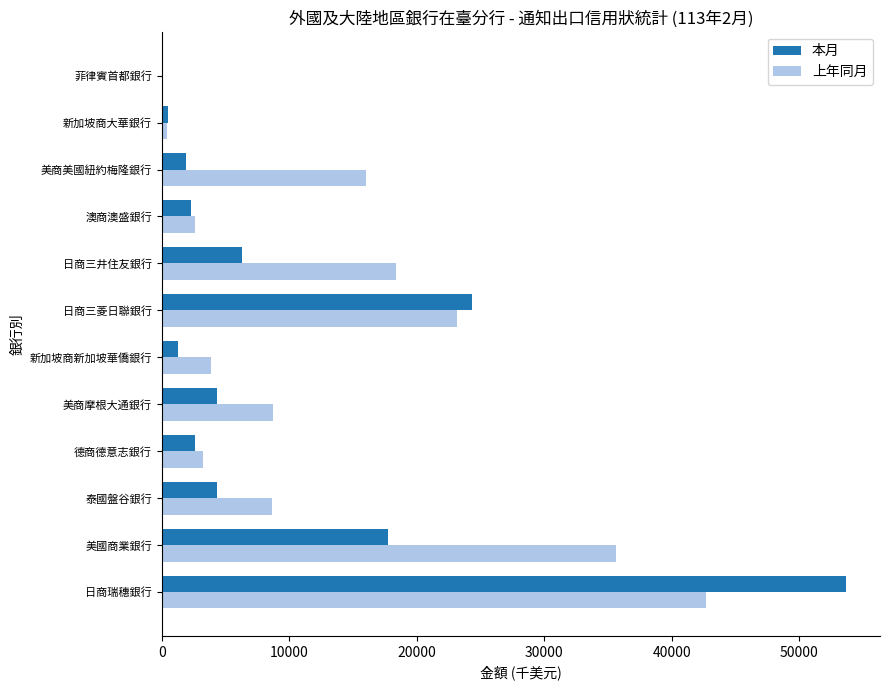

Which series has the widest spread of values?

本月